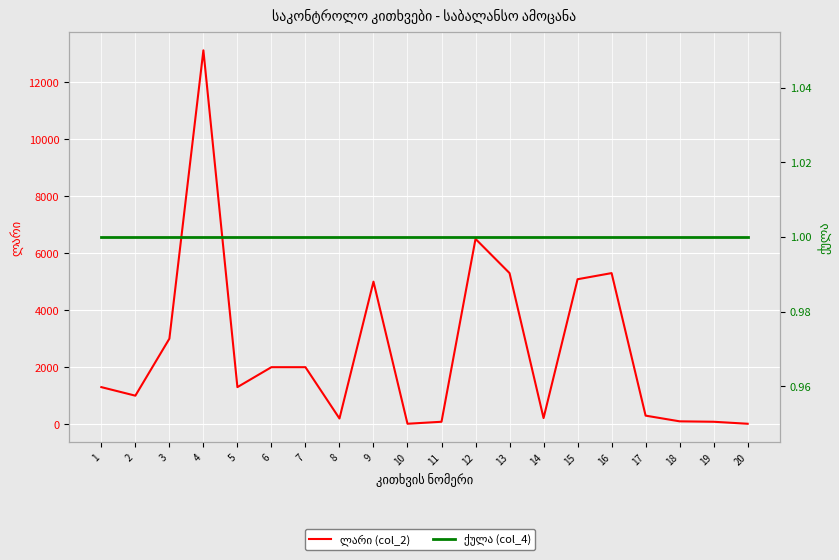

What is the difference between the ლარი (col_2) values at 18 and 17?

200